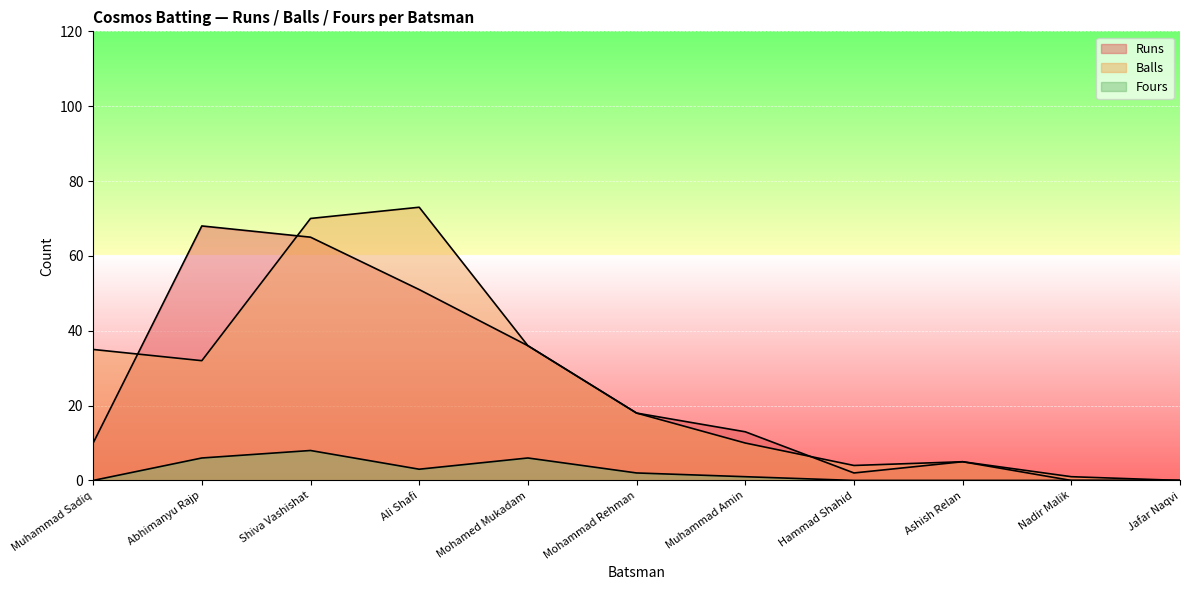

Is the value of Balls at Abhimanyu Rajp greater than the value of Fours at Muhammad Sadiq?

Yes